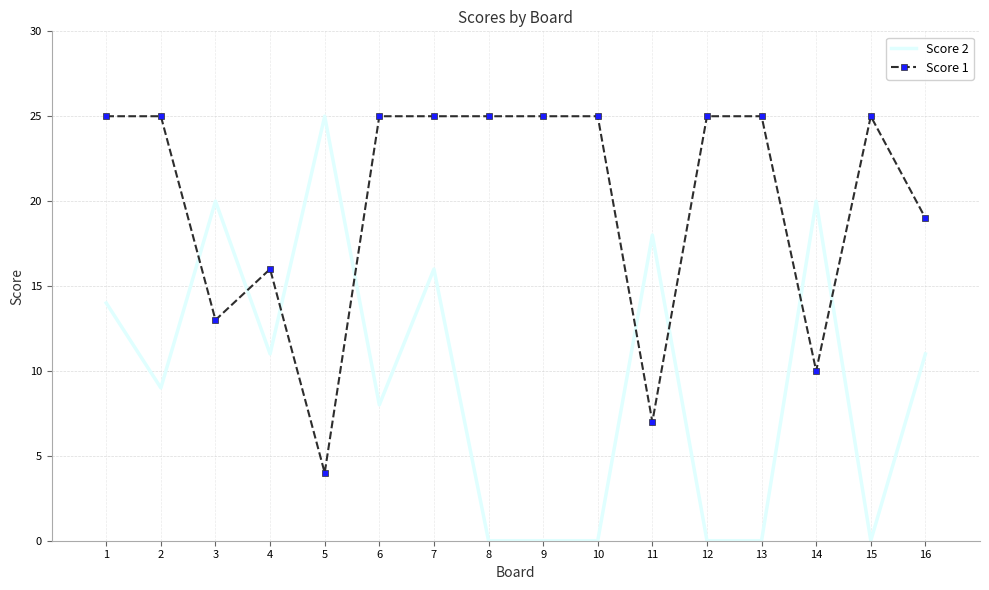

Between which two adjacent categories do Score 1 and Score 2 first intersect?

2 and 3